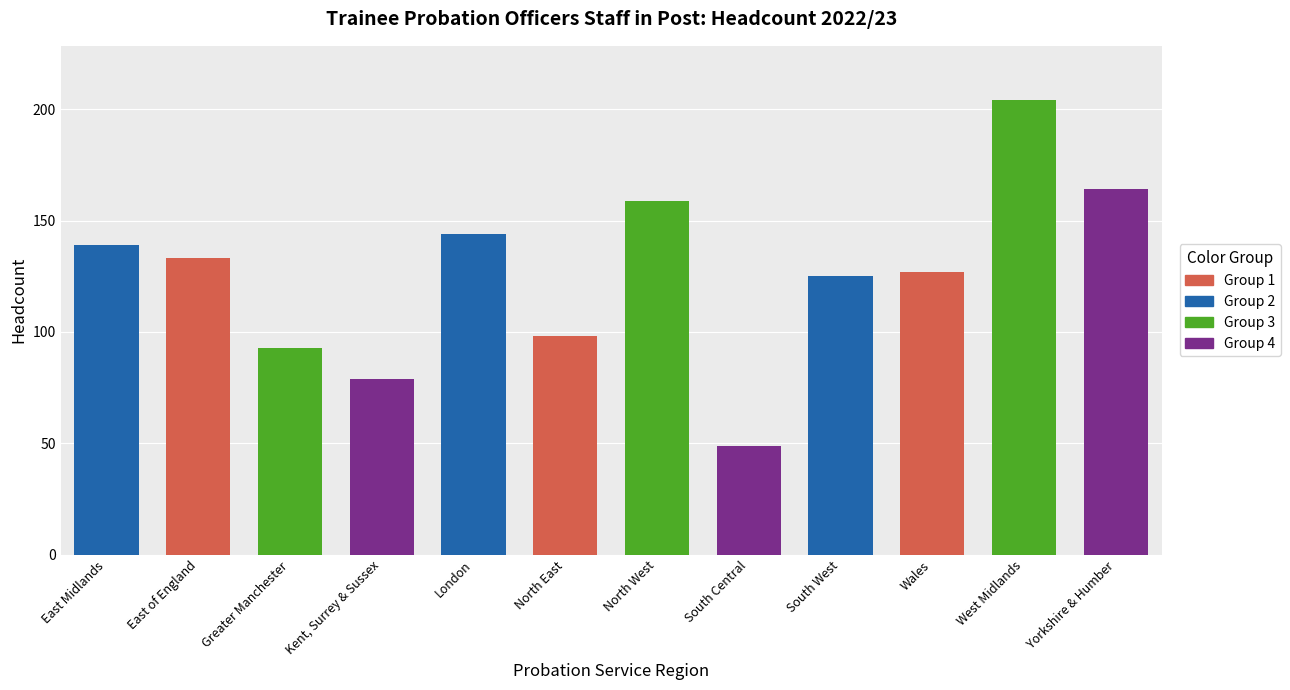

How many data points are above 133?

5